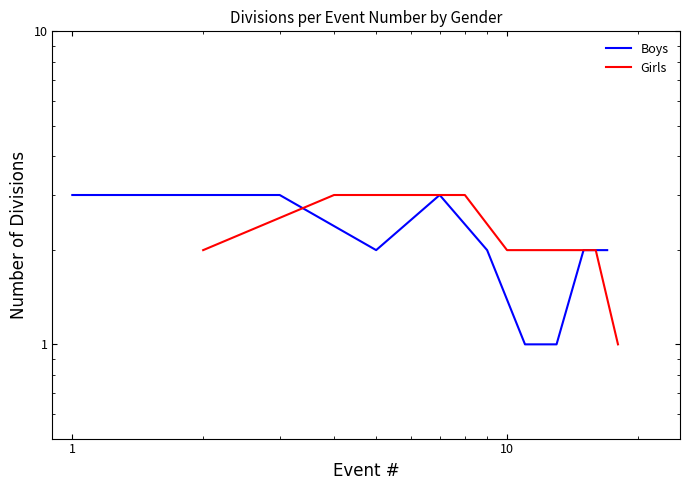

What is the average value of the Girls series?

2